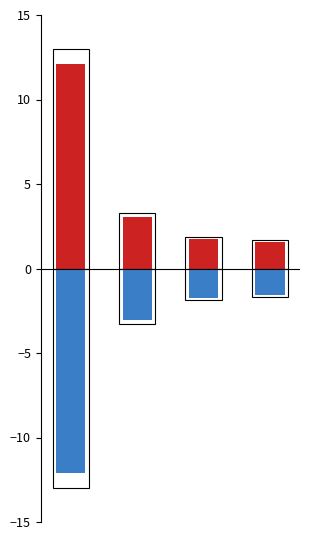

What is the maximum value shown in the chart?

12.1